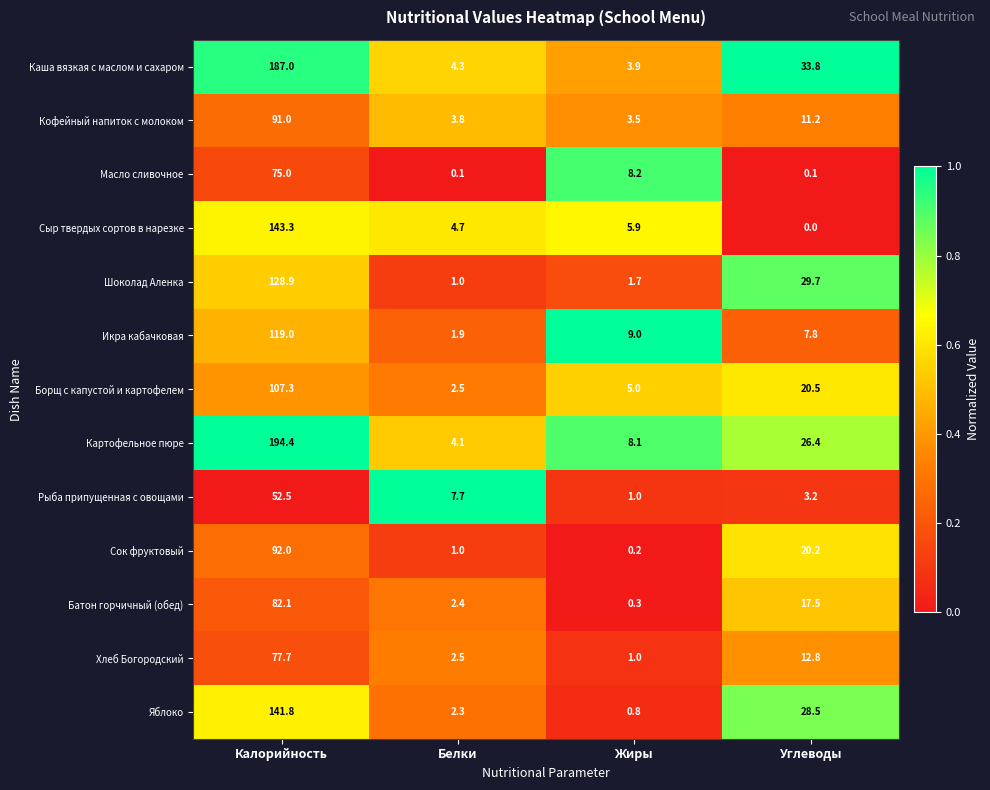

Is it true that Хлеб Богородский equals 12.8 at Углеводы?

True